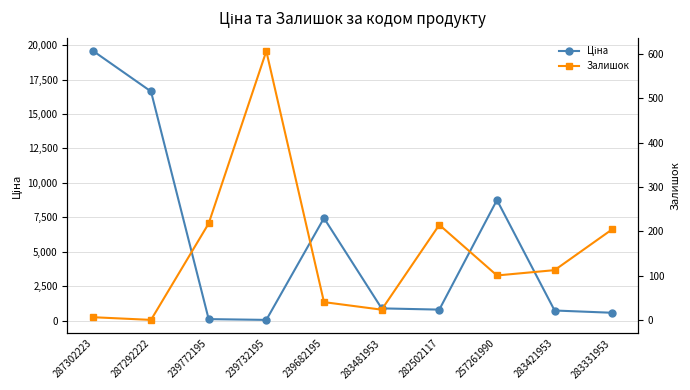

Which series has the largest total across all categories?

Ціна